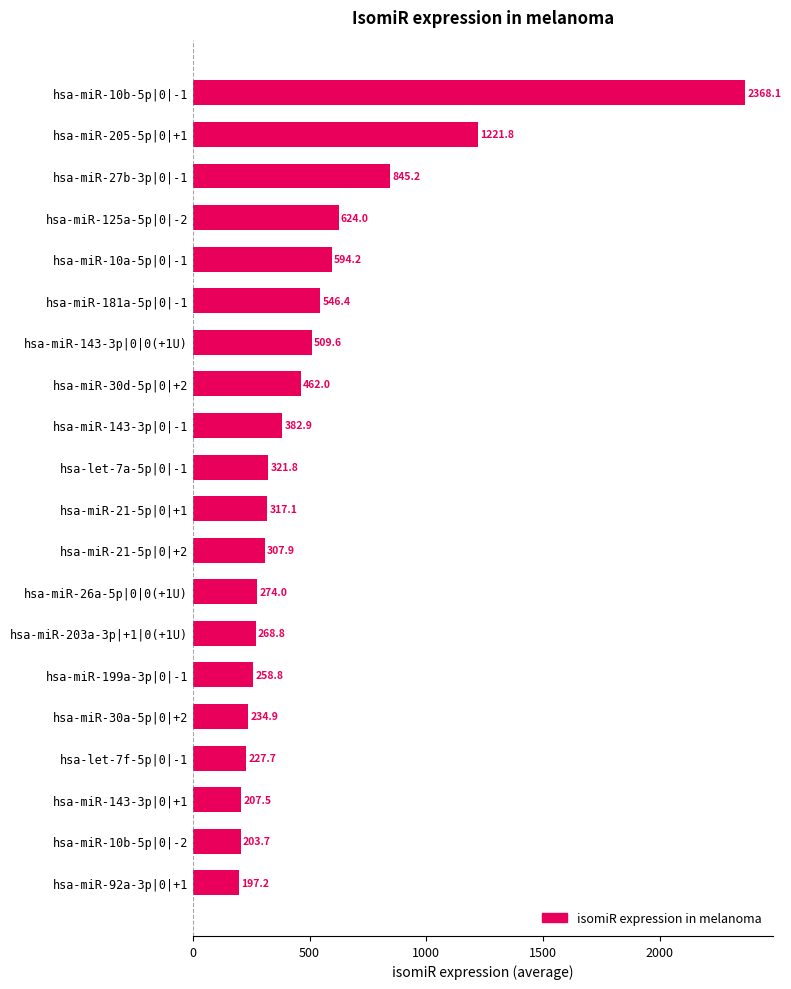

What is the sum of all values?

10373.6